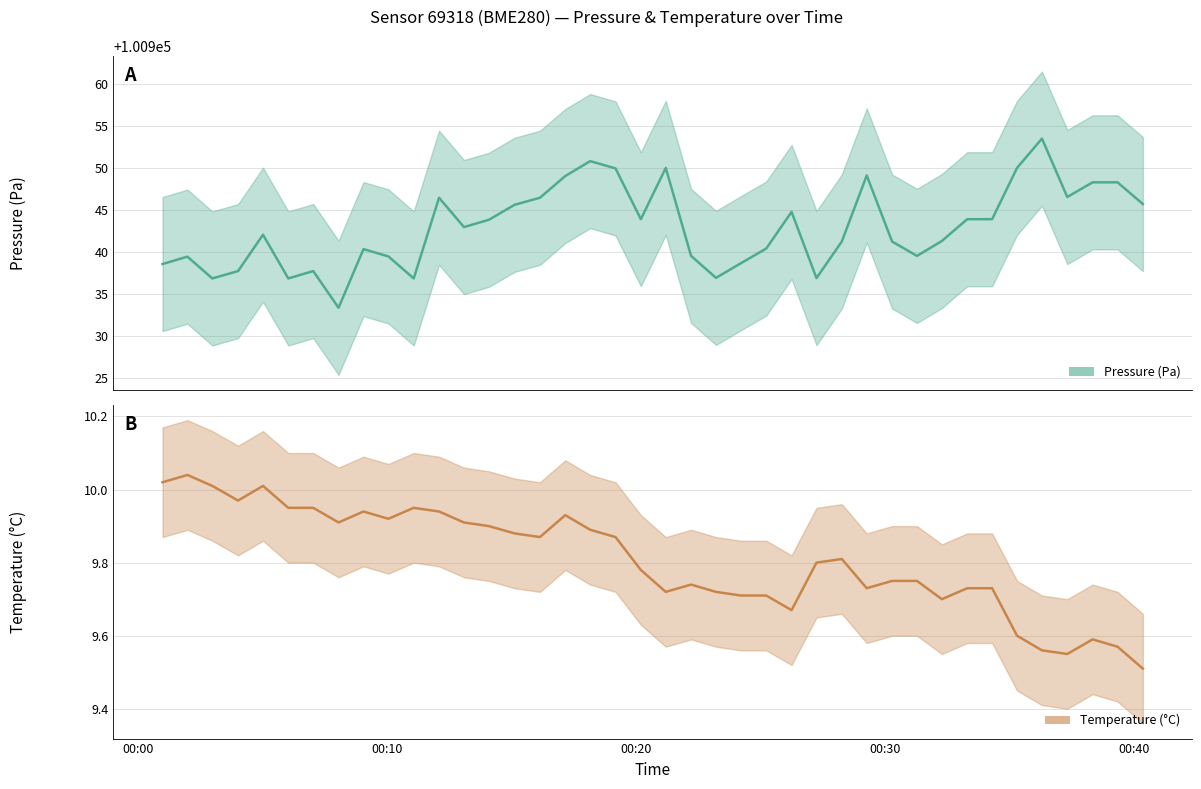

True or false: pressure has more than 1 points higher than both neighbors.

True